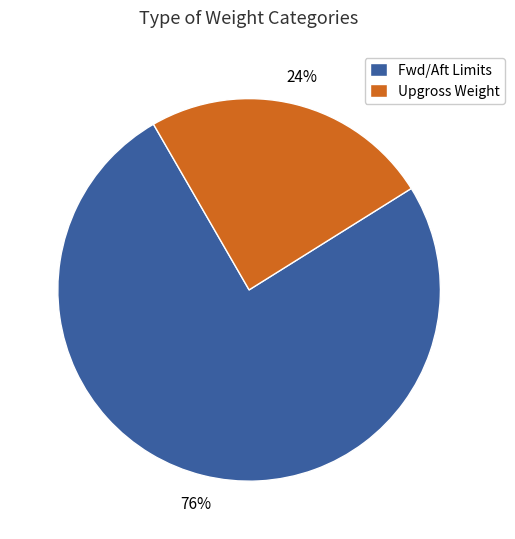

Count the number of slices in the pie.

2